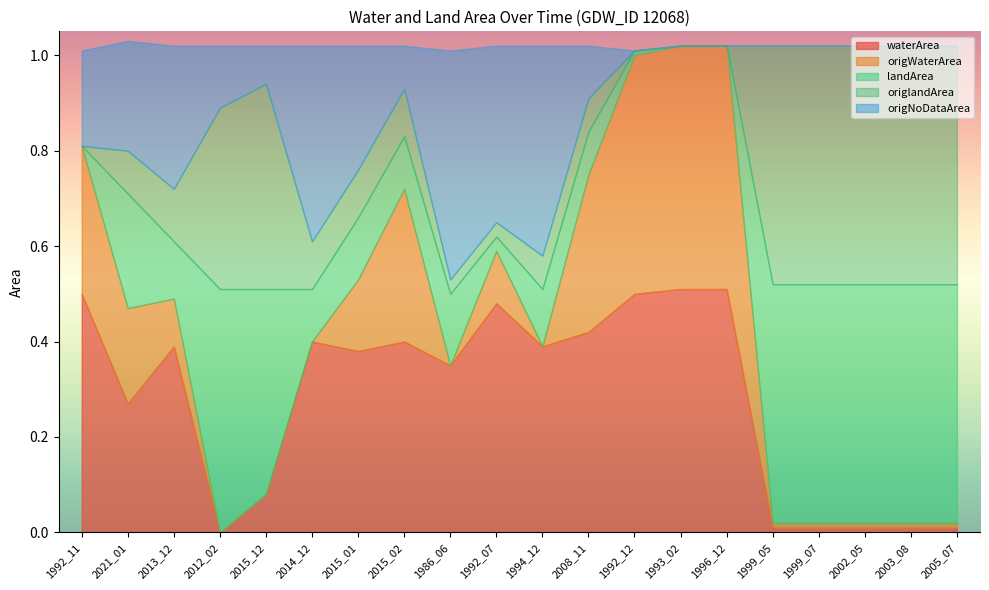

Reading left to right, transcribe all the data shown in this chart.

waterArea: 1992_11=0.5	2021_01=0.3	2013_12=0.4	2012_02=0.0	2015_12=0.1	2014_12=0.4	2015_01=0.4	2015_02=0.4	1986_06=0.3	1992_07=0.5	1994_12=0.4	2008_11=0.4	1992_12=0.5	1993_02=0.5	1996_12=0.5	1999_05=0.0	1999_07=0.0	2002_05=0.0	2003_08=0.0	2005_07=0.0
origWaterArea: 1992_11=0.3	2021_01=0.2	2013_12=0.1	2012_02=0.0	2015_12=0.0	2014_12=0.0	2015_01=0.1	2015_02=0.3	1986_06=0.0	1992_07=0.1	1994_12=0.0	2008_11=0.3	1992_12=0.5	1993_02=0.5	1996_12=0.5	1999_05=0.0	1999_07=0.0	2002_05=0.0	2003_08=0.0	2005_07=0.0
landArea: 1992_11=0.0	2021_01=0.2	2013_12=0.1	2012_02=0.5	2015_12=0.4	2014_12=0.1	2015_01=0.1	2015_02=0.1	1986_06=0.1	1992_07=0.0	1994_12=0.1	2008_11=0.1	1992_12=0.0	1993_02=0.0	1996_12=0.0	1999_05=0.5	1999_07=0.5	2002_05=0.5	2003_08=0.5	2005_07=0.5
origlandArea: 1992_11=0.0	2021_01=0.1	2013_12=0.1	2012_02=0.4	2015_12=0.4	2014_12=0.1	2015_01=0.1	2015_02=0.1	1986_06=0.0	1992_07=0.0	1994_12=0.1	2008_11=0.1	1992_12=0.0	1993_02=0.0	1996_12=0.0	1999_05=0.5	1999_07=0.5	2002_05=0.5	2003_08=0.5	2005_07=0.5
origNoDataArea: 1992_11=0.2	2021_01=0.2	2013_12=0.3	2012_02=0.1	2015_12=0.1	2014_12=0.4	2015_01=0.3	2015_02=0.1	1986_06=0.5	1992_07=0.4	1994_12=0.4	2008_11=0.1	1992_12=0.0	1993_02=0.0	1996_12=0.0	1999_05=0.0	1999_07=0.0	2002_05=0.0	2003_08=0.0	2005_07=0.0